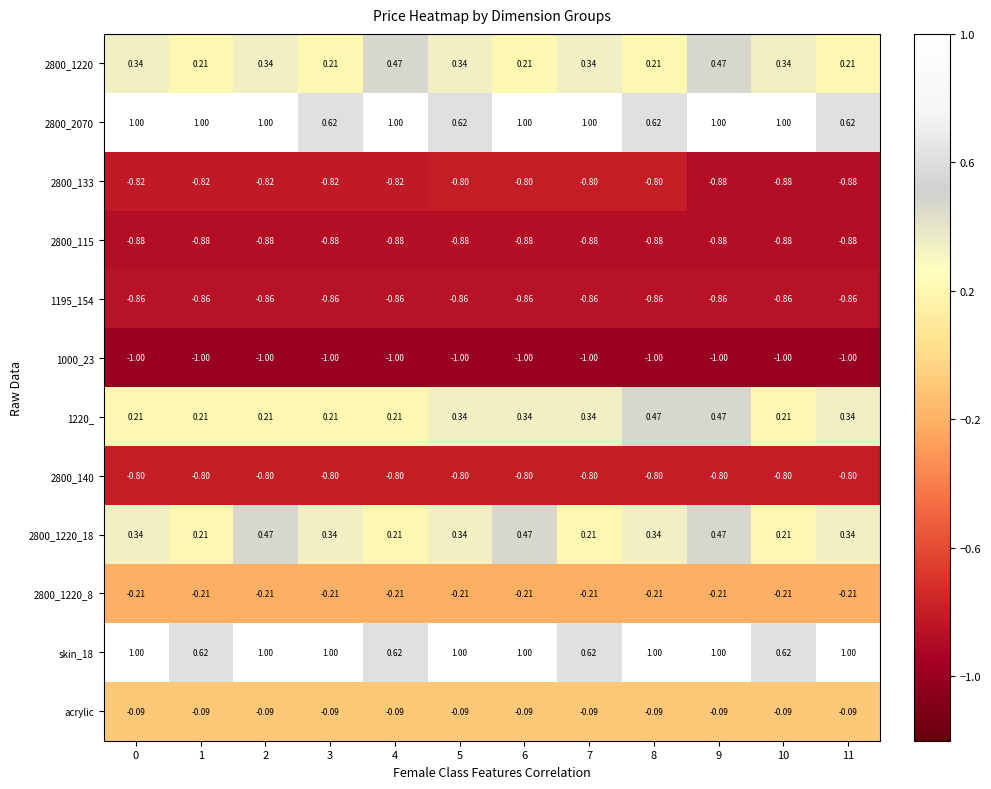

How many series are shown in this chart?

12